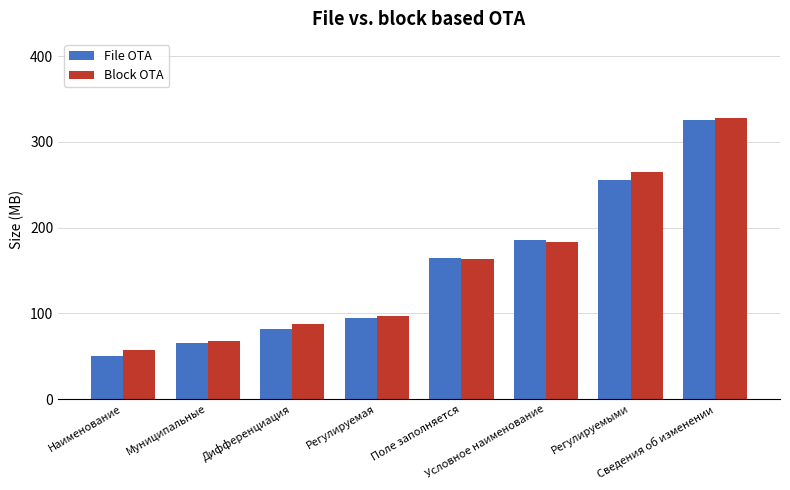

Which label corresponds to the smallest value in the chart?

Наименование